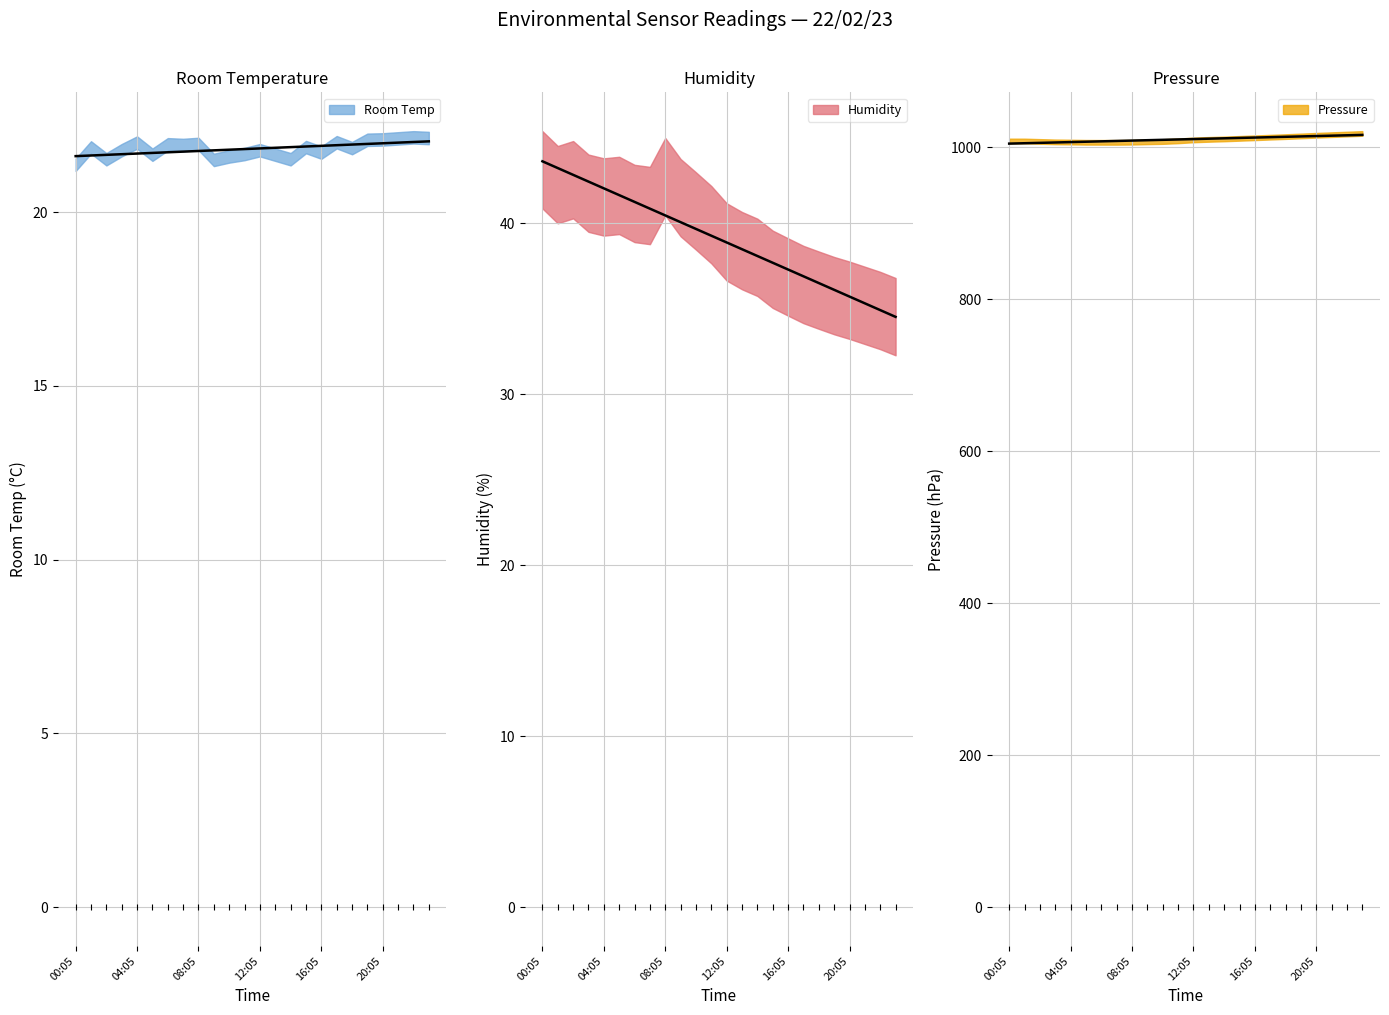

Rank the series at 06:05 from lowest to highest value.

Room Temp, Humidity, Pressure